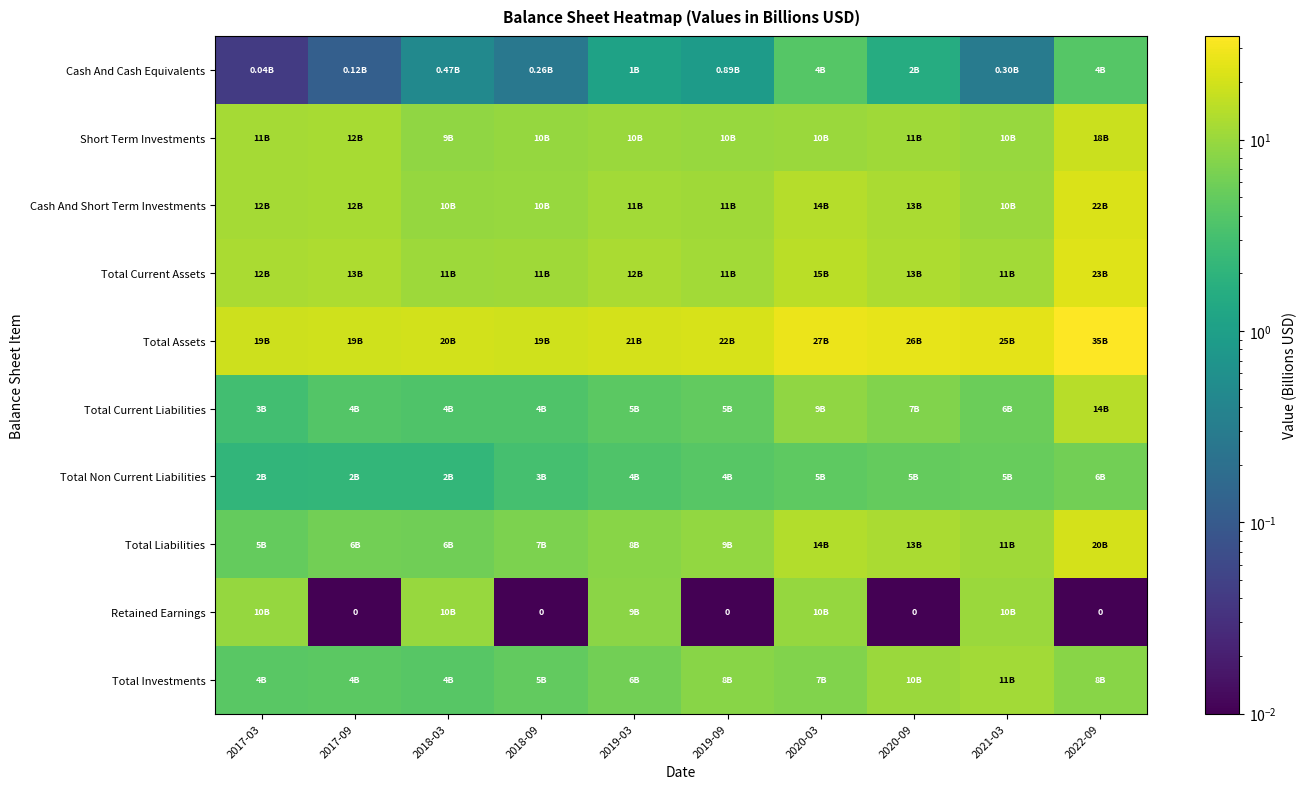

The value of Cash And Short Term Investments at 2019-09 is 7.2. True or false?

False